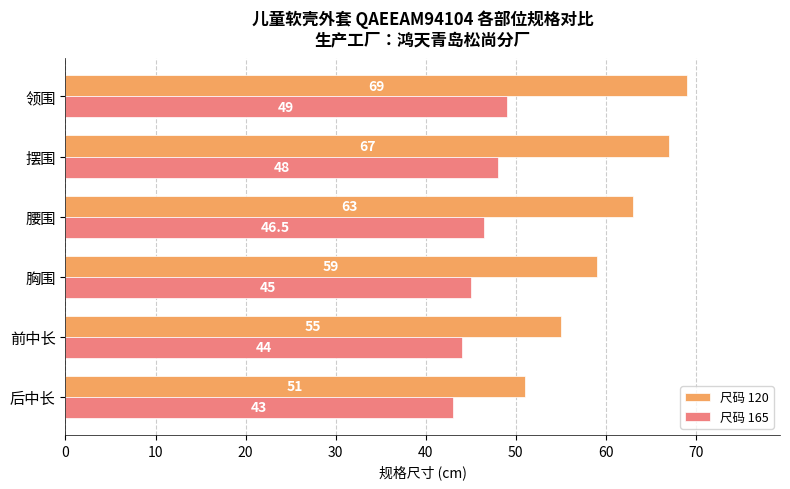

Which category has the highest value in the 尺码 165 series?

领围